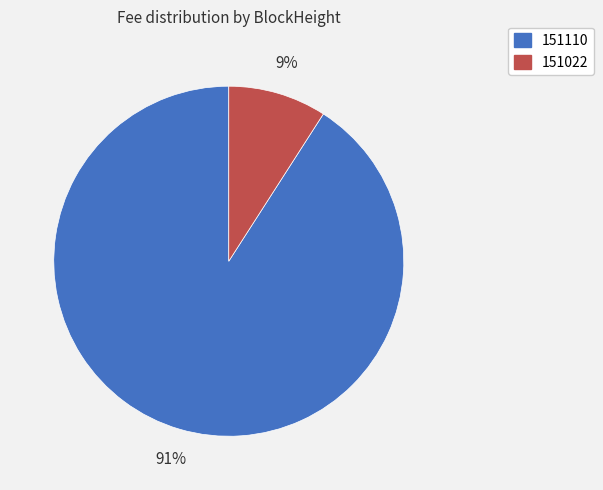

The 151110 slice represents 97% of the pie. True or false?

False